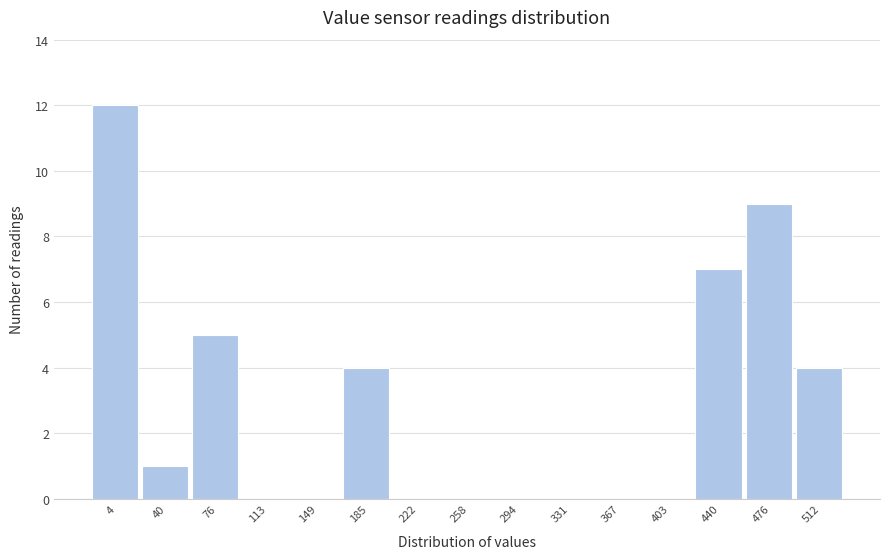

Reading right to left, what are all the values shown in this chart?

512=4	476=9	440=7	403=0	367=0	331=0	294=0	258=0	222=0	185=4	149=0	113=0	76=5	40=1	4=12